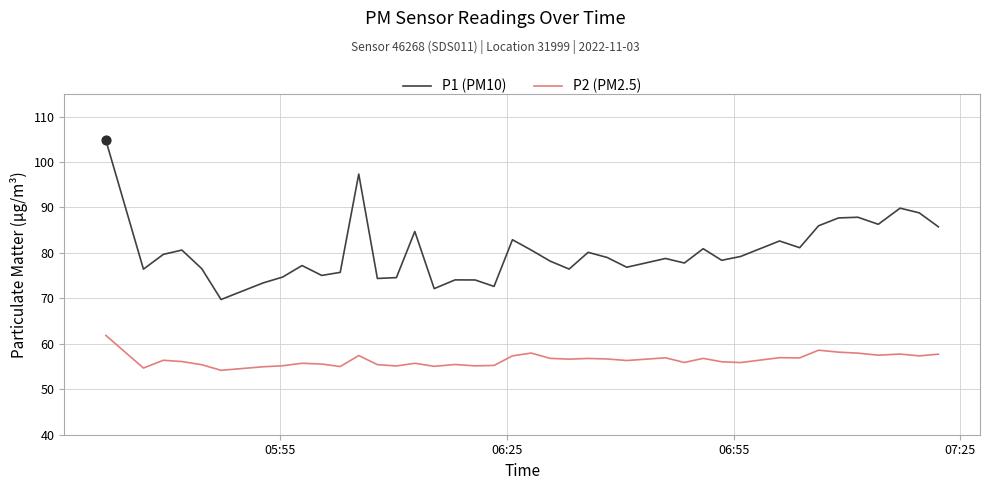

Which series has the widest spread of values?

P1 (PM10)